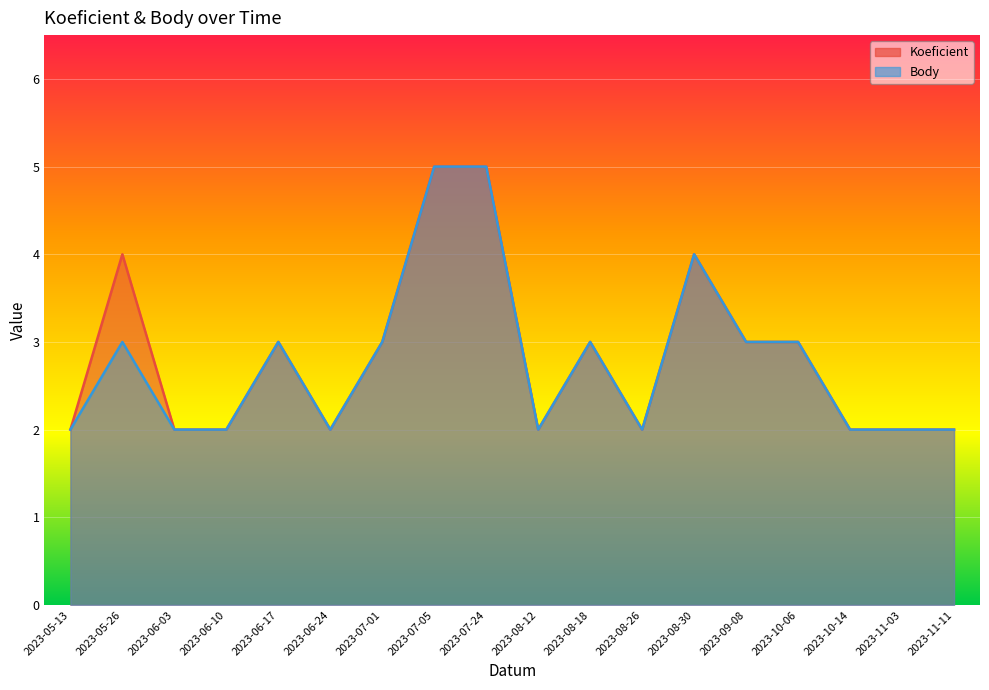

How many lines are shown in the chart?

2